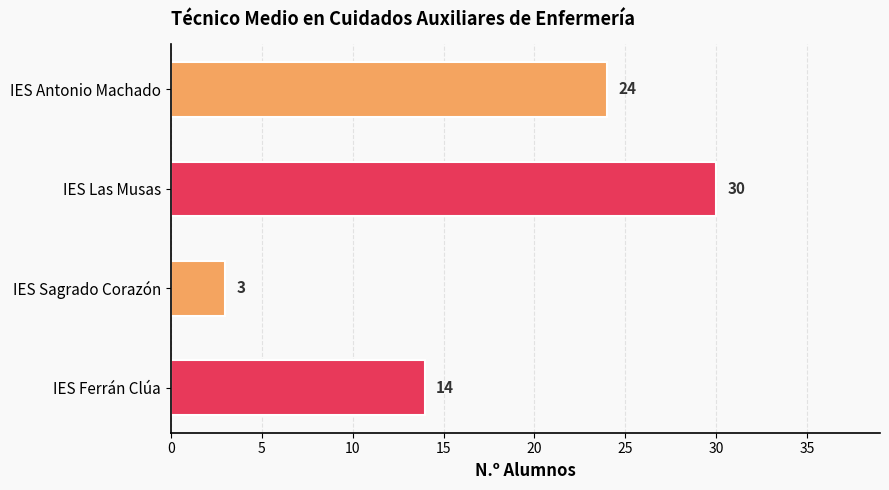

Reading top to bottom, what are all the values shown in this chart?

IES Antonio Machado=24	IES Las Musas=30	IES Sagrado Corazón=3	IES Ferrán Clúa=14